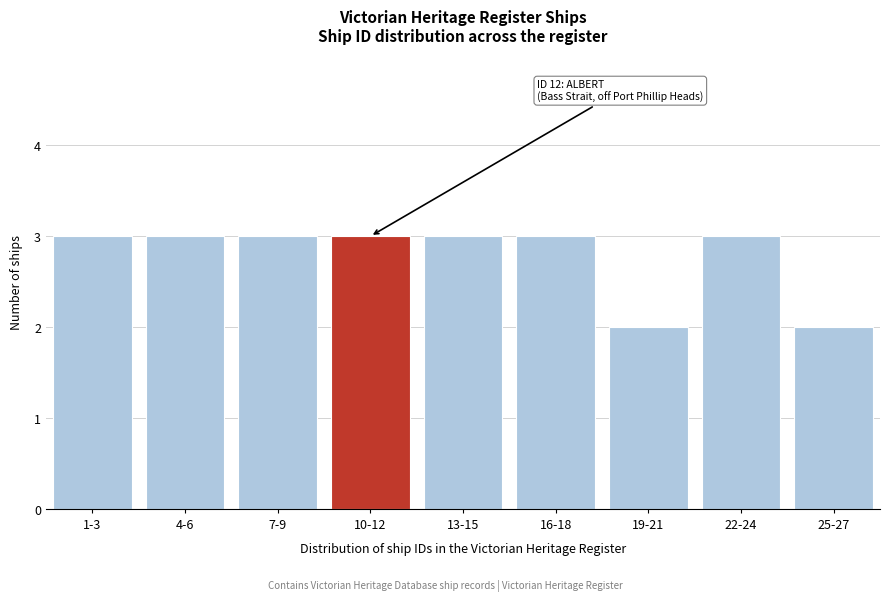

Reading right to left, transcribe all the data shown in this chart.

25-27=2	22-24=3	19-21=2	16-18=3	13-15=3	10-12=3	7-9=3	4-6=3	1-3=3